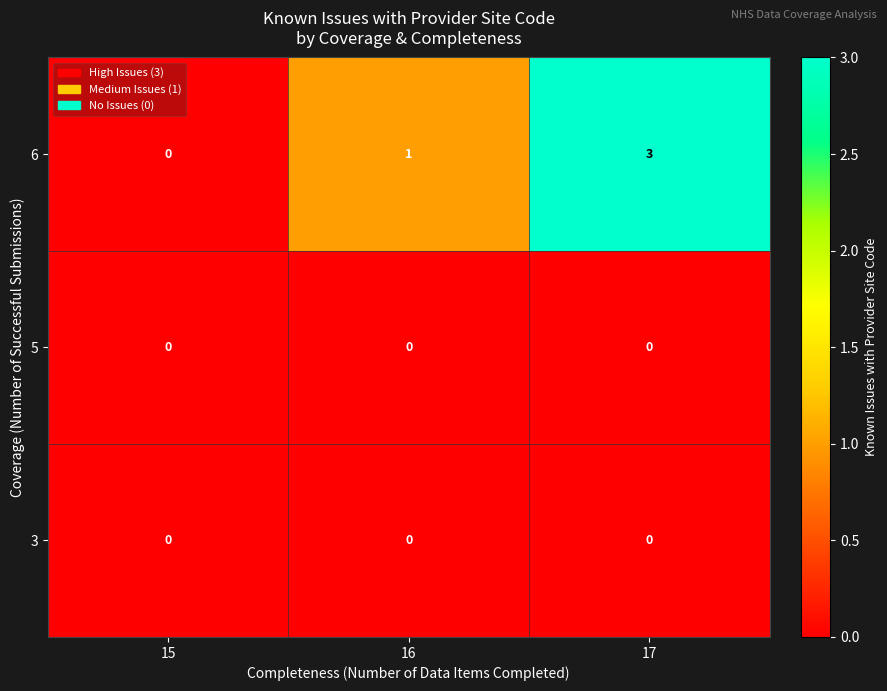

At which label does 6 reach its minimum?

15